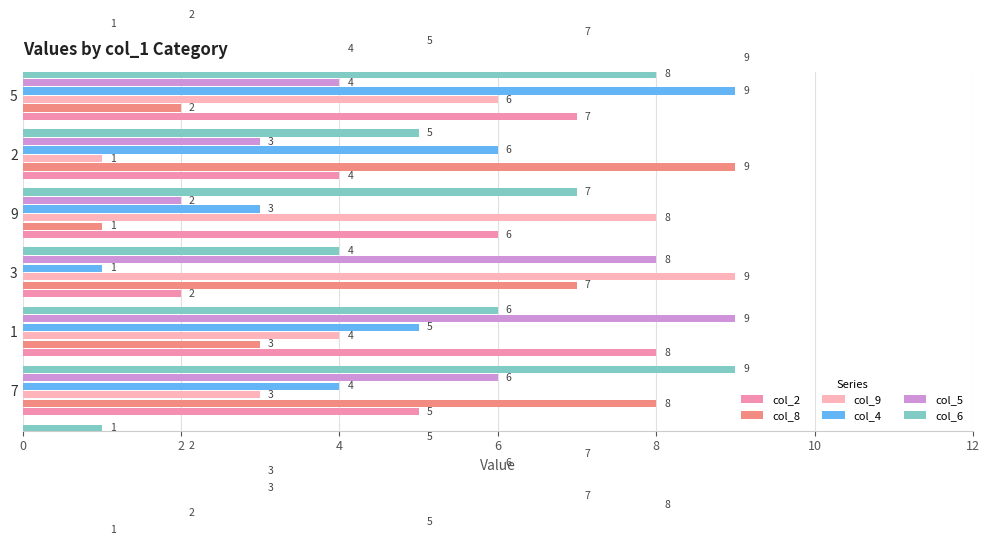

Is it true that col_4 equals 4 at 7?

True